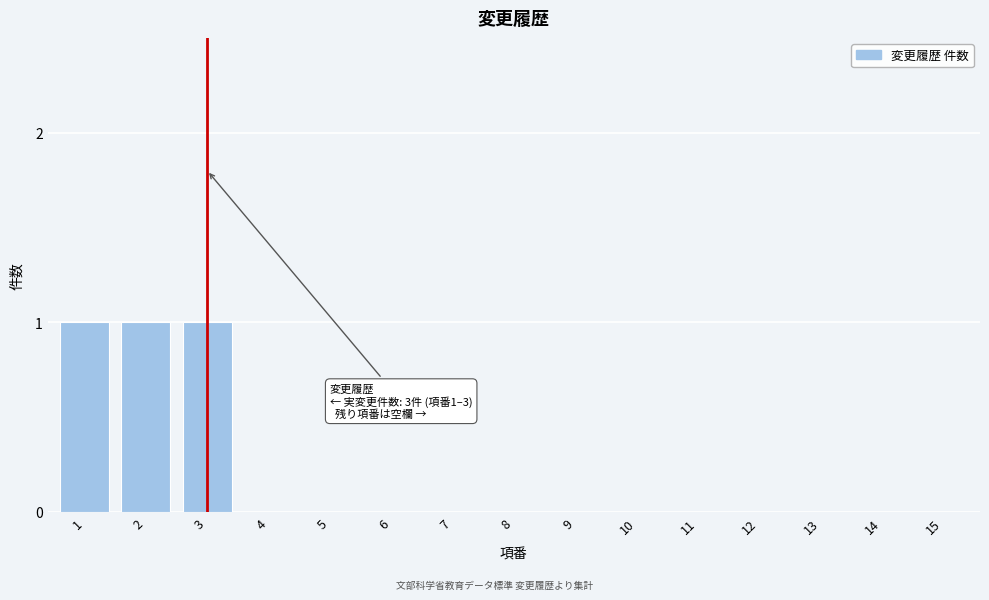

Reading left to right, what are all the values shown in this chart?

1=1	2=1	3=1	4=0	5=0	6=0	7=0	8=0	9=0	10=0	11=0	12=0	13=0	14=0	15=0